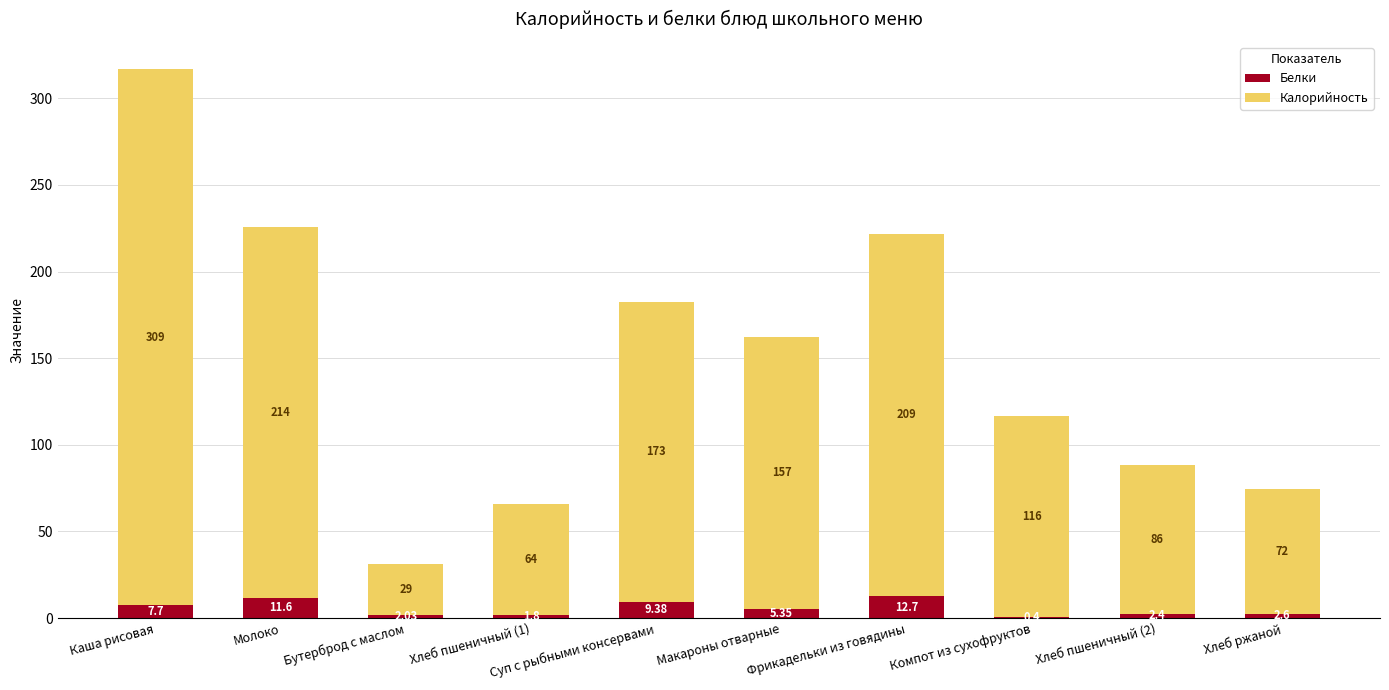

At which category is the sum across all series the highest?

Каша рисовая